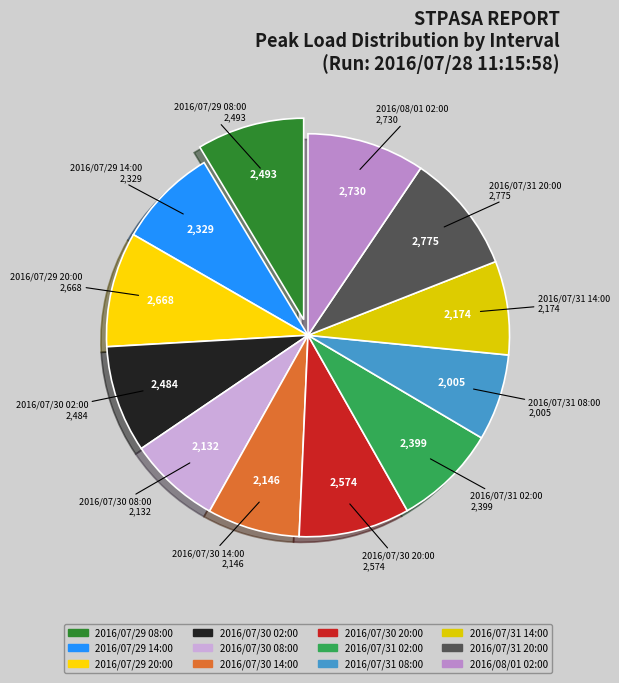

True or false: 2016/07/30 20:00 accounts for 9% of the total.

True